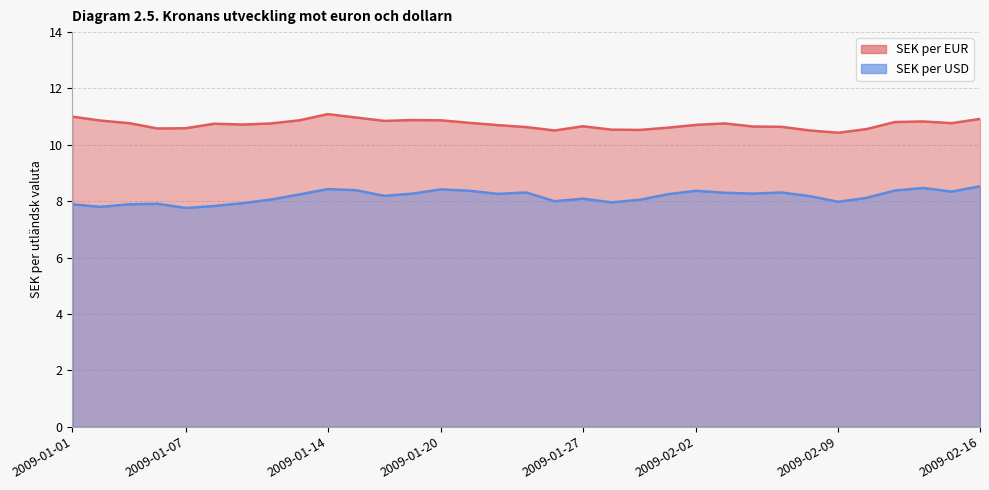

The value of SEK per EUR at 2009-02-05 is 6.5. True or false?

False